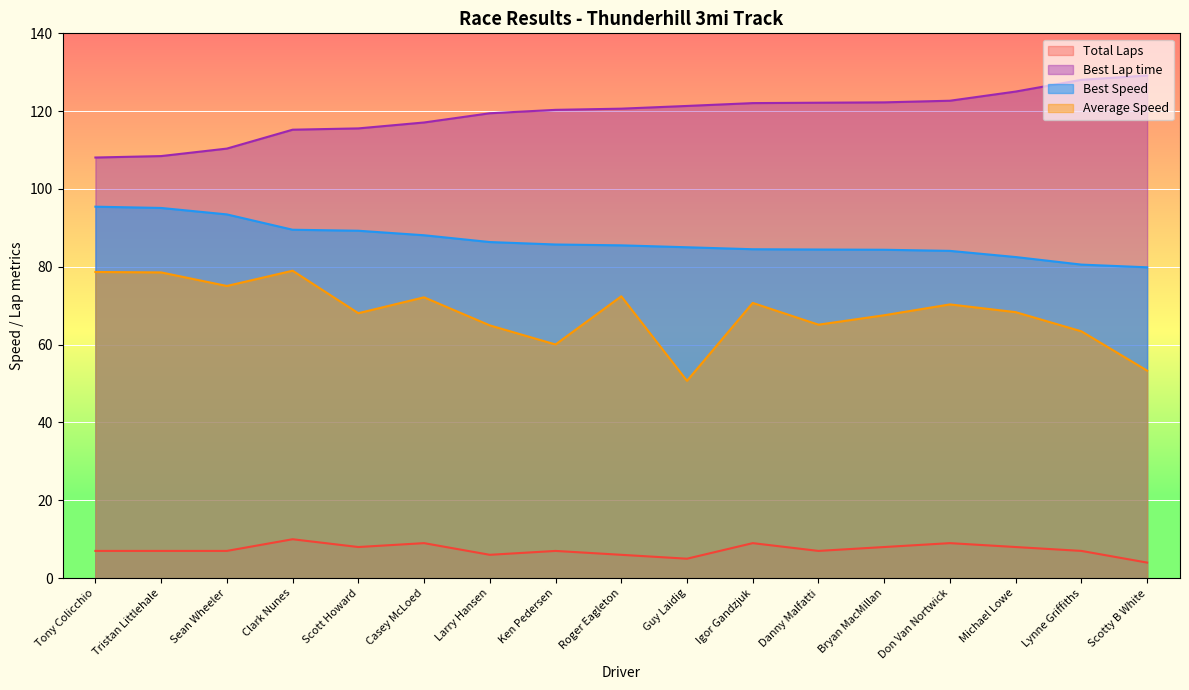

What is the approximate value of Average Speed at Larry Hansen?

65.0